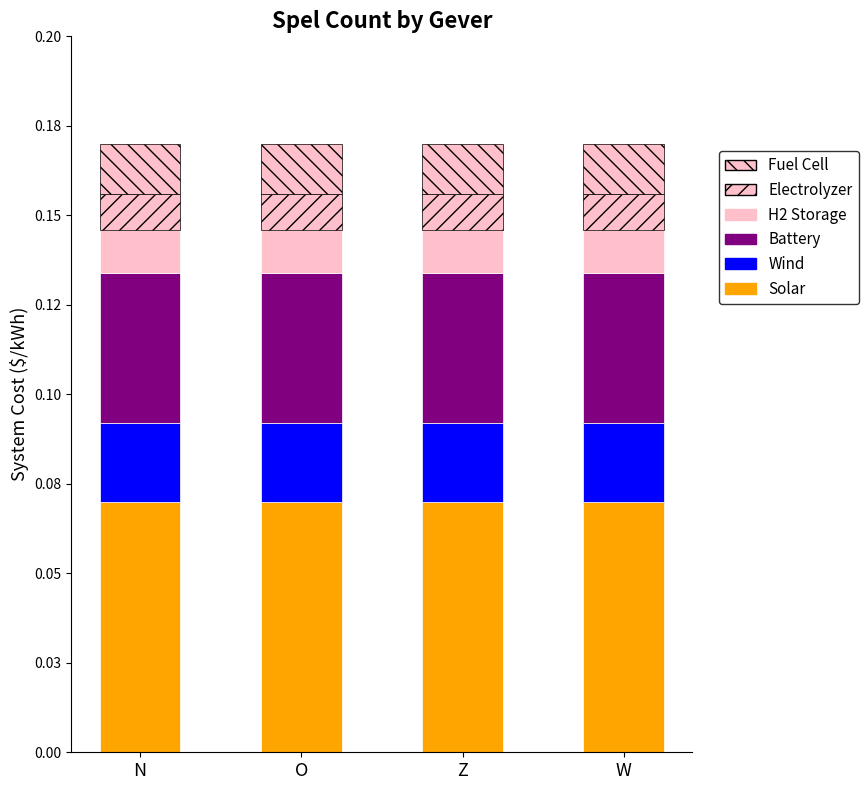

Does the chart contain any negative values?

No